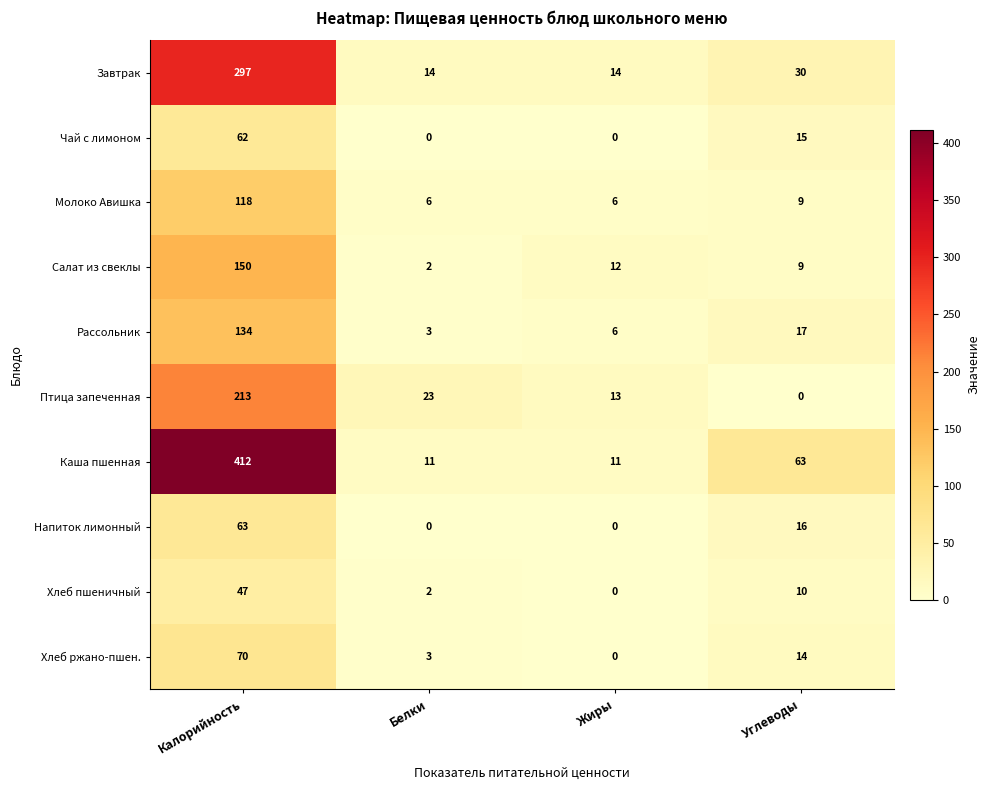

What is the average value of the Рассольник series?

40